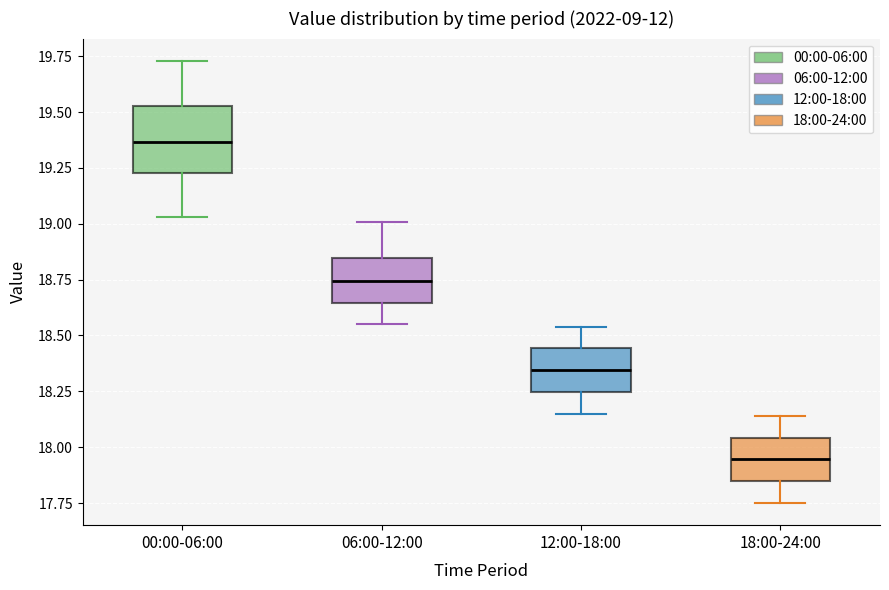

Where does the median line of the box for 12:00-18:00 sit on the y-axis? The values are not printed on the chart, so give them approximately, as read against the axis.

18.35